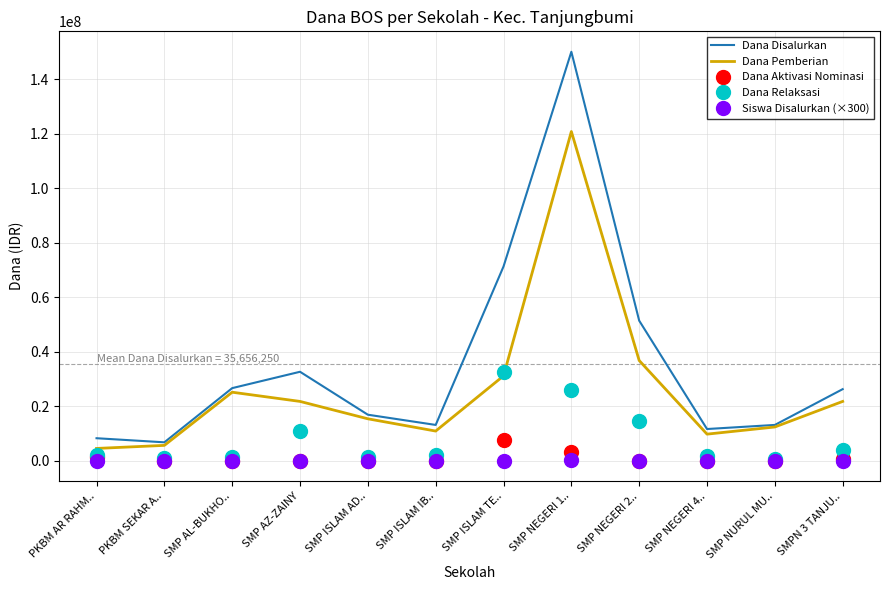

In Dana Pemberian, how many points are lower than both neighbors (excluding endpoints)?

2